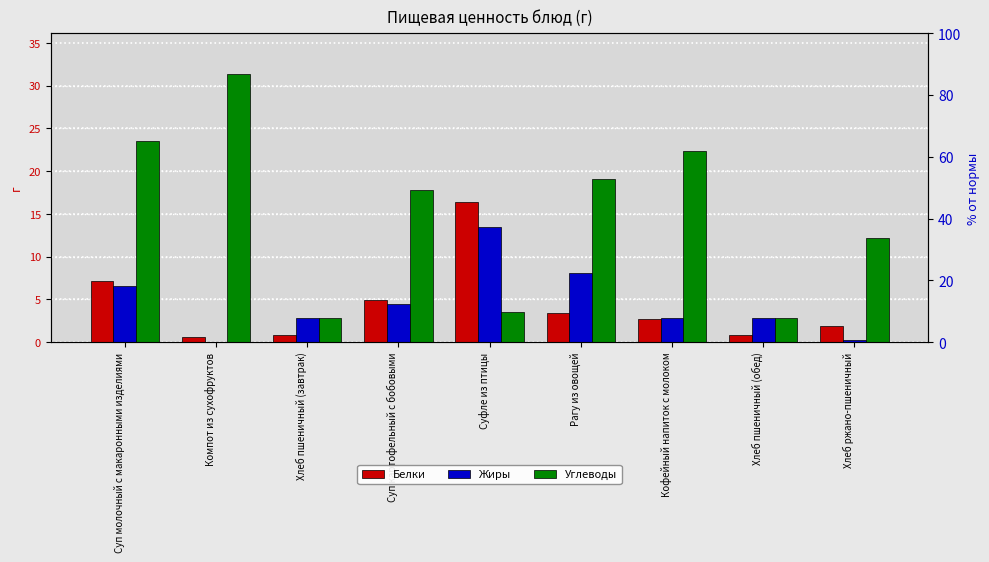

What is the difference between the second highest and minimum values in the Белки series?

6.6